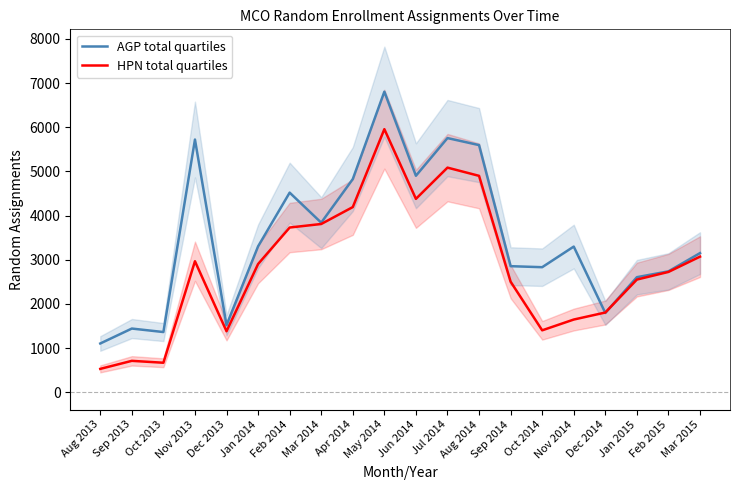

What is the total value across all series at Sep 2013?

2153